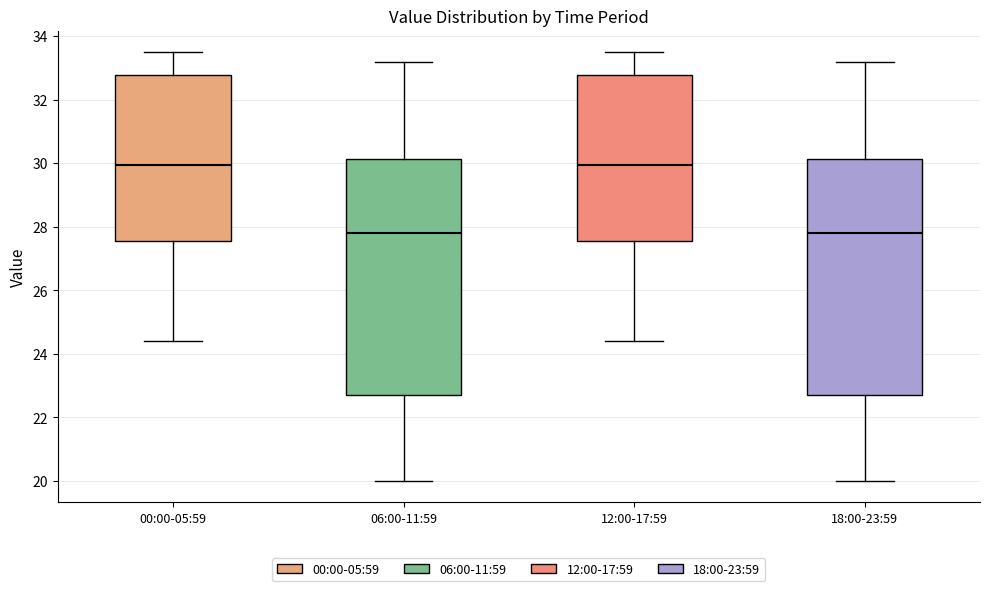

Reading left to right, read every box against the y-axis: the position of its median line, the range the box covers, and the ends of its whiskers. The values are not printed on the chart, so give them approximately, as read against the axis.

00:00-05:59: median 30.0, box 27.6 to 32.8, whiskers 24.4 to 33.6
06:00-11:59: median 27.8, box 22.8 to 30.2, whiskers 20.0 to 33.2
12:00-17:59: median 30.0, box 27.6 to 32.8, whiskers 24.4 to 33.6
18:00-23:59: median 27.8, box 22.8 to 30.2, whiskers 20.0 to 33.2